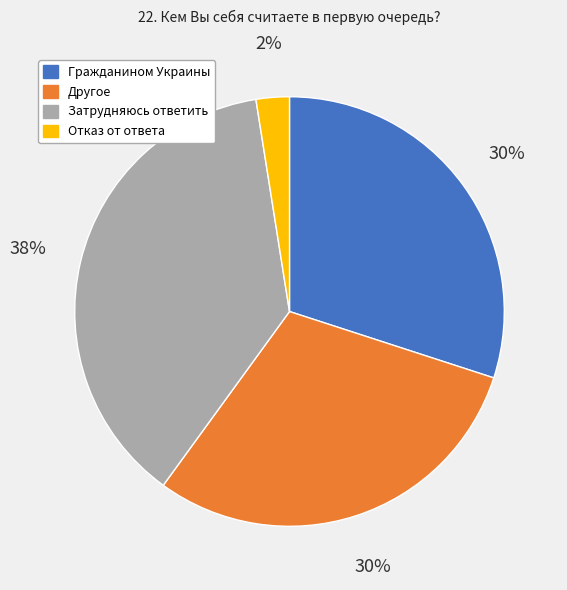

Which category has the smallest portion of the pie?

Отказ от ответа